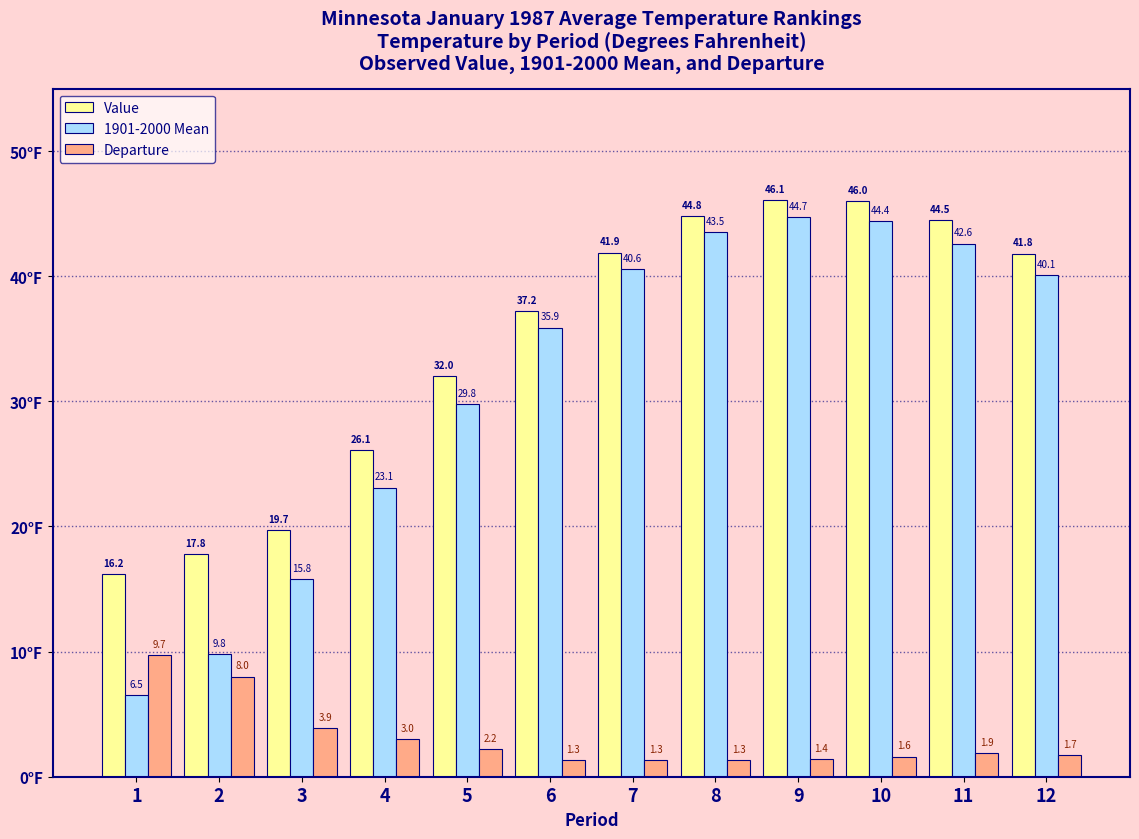

Which series has the largest range (max minus min)?

1901-2000 Mean